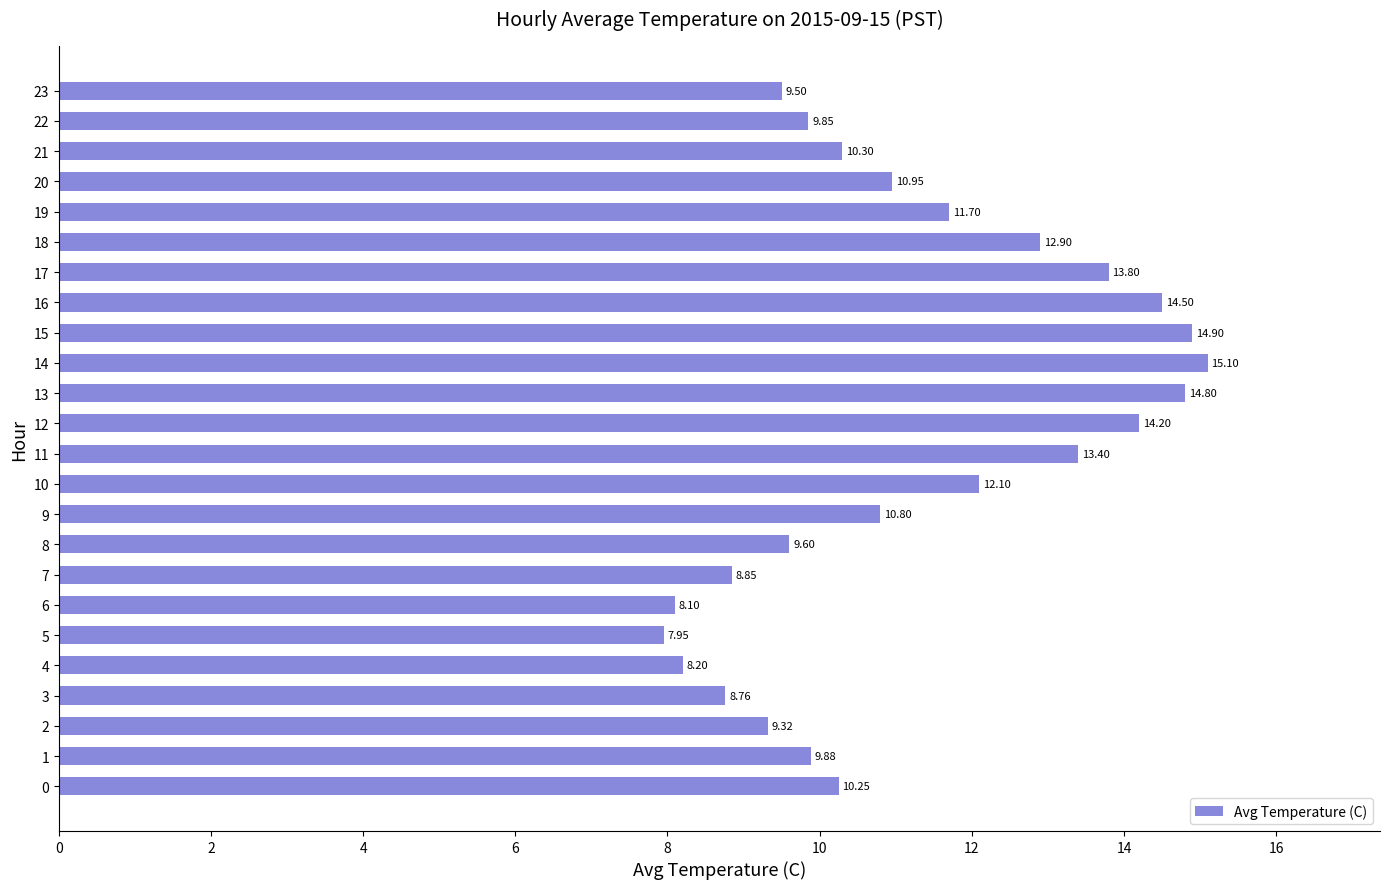

Count the number of categories in the chart.

24